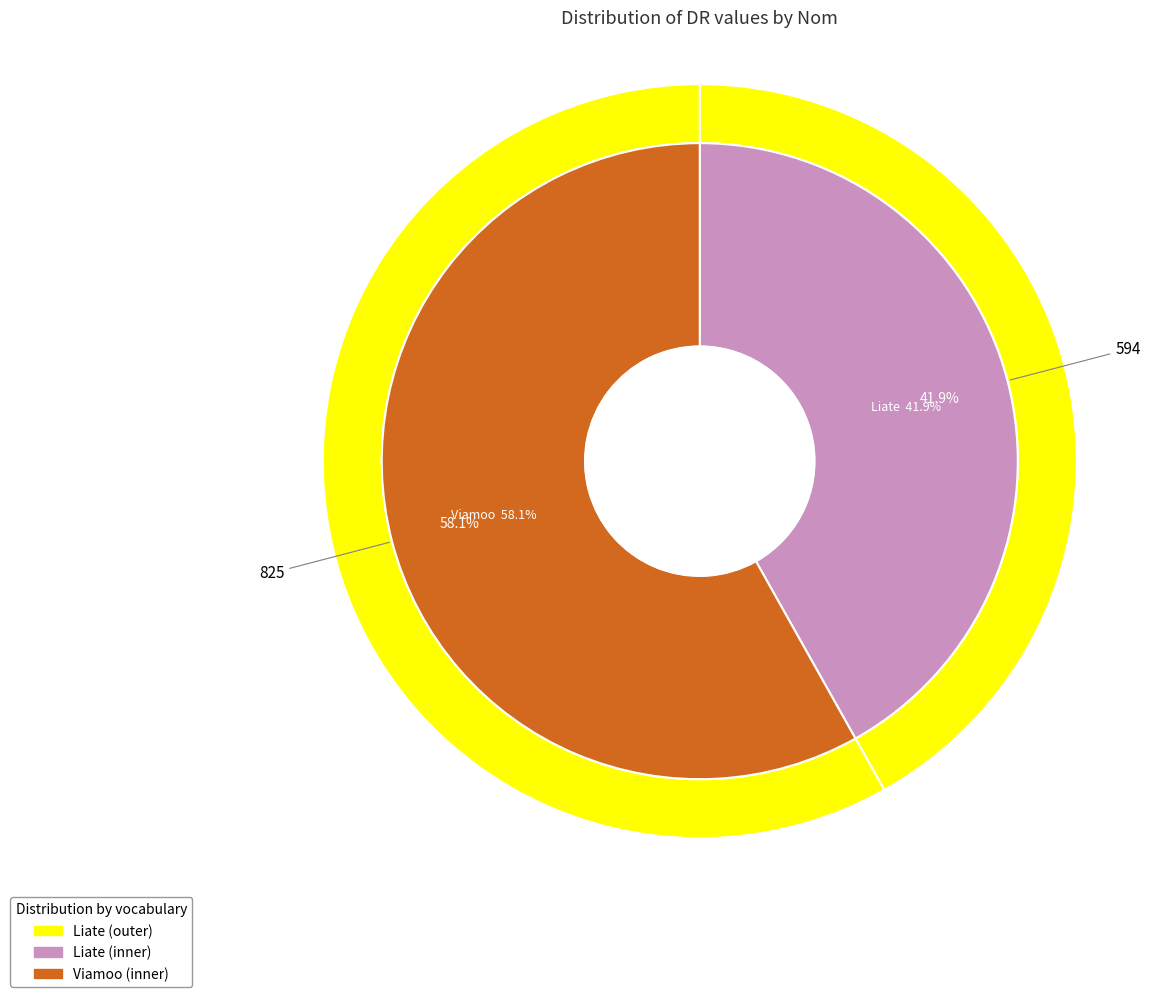

What is the change in value from Liate to Viamoo?

+231